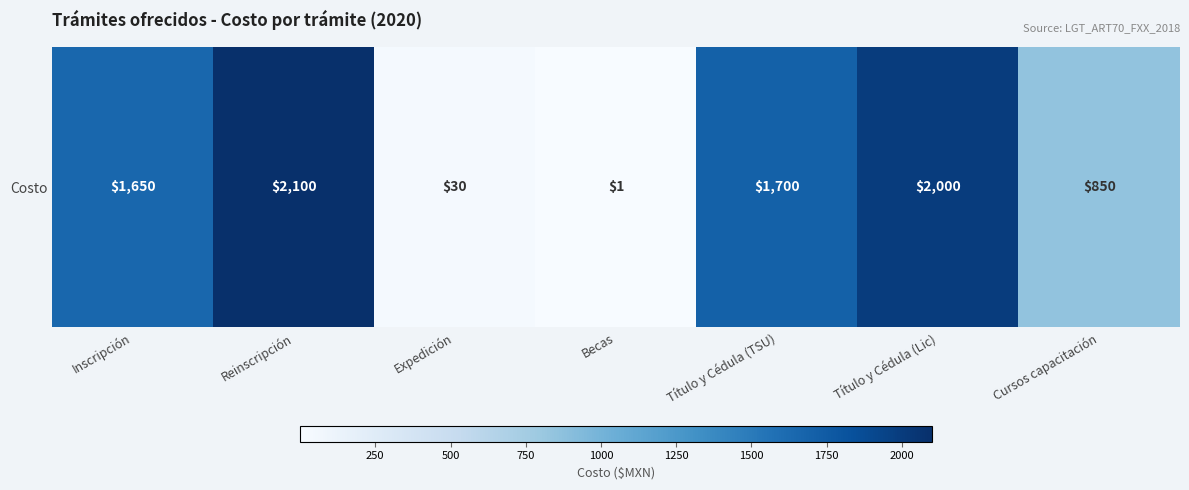

Is it true that the value at Inscripción is 2267?

False